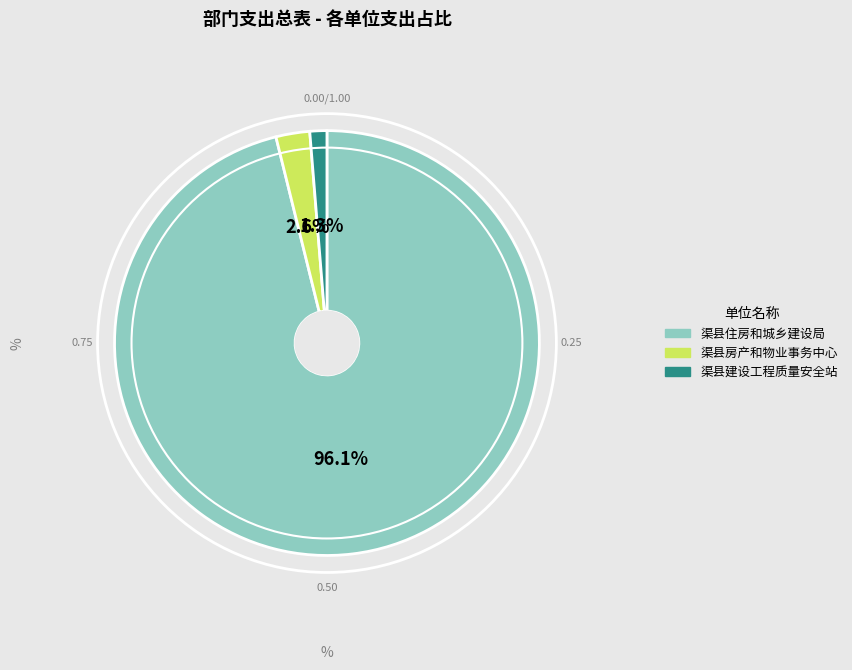

What percentage do 渠县房产和物业事务中心 and 渠县住房和城乡建设局 together represent?

98.7%